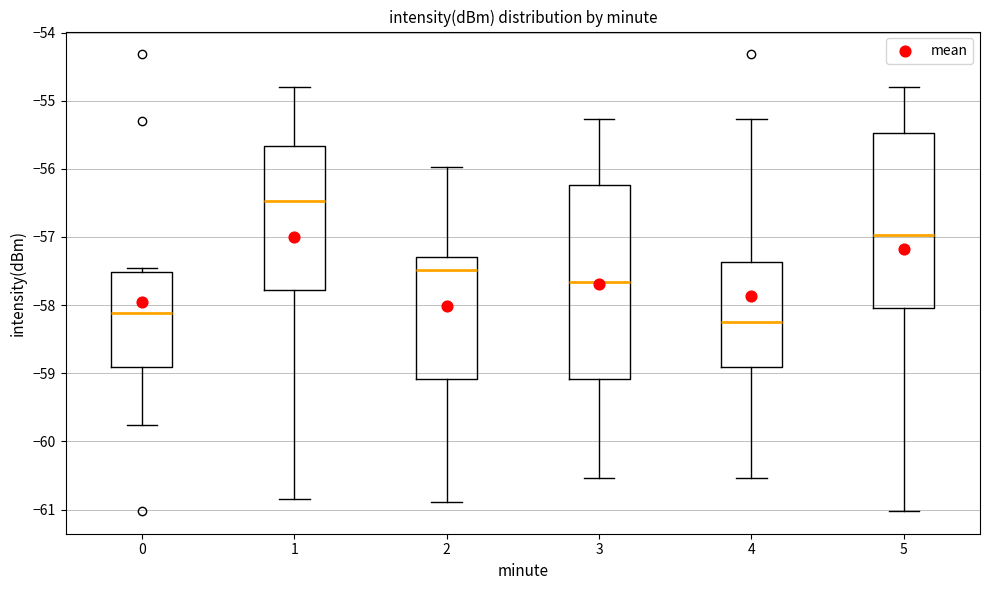

Which box is the tallest, from its lower edge to its upper edge?

3